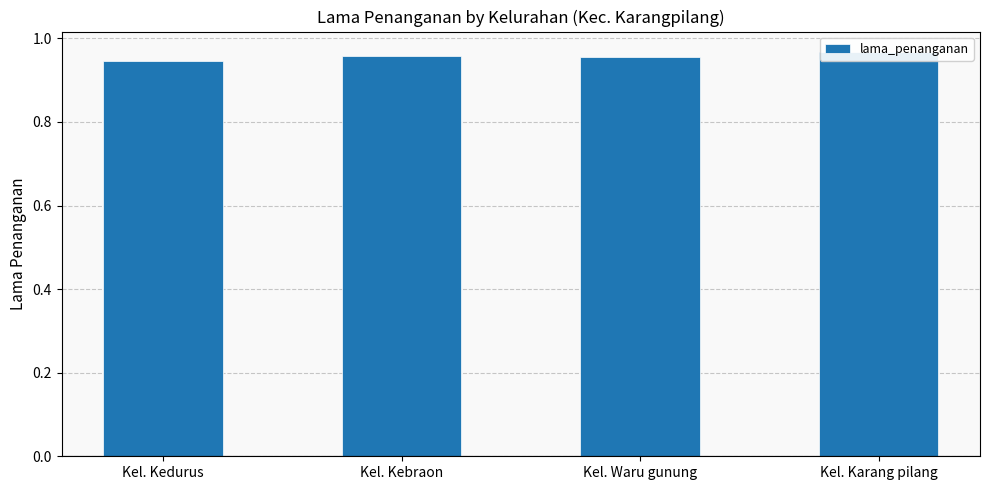

Rank the categories by value from highest to lowest.

Kel. Karang pilang, Kel. Kebraon, Kel. Waru gunung, Kel. Kedurus